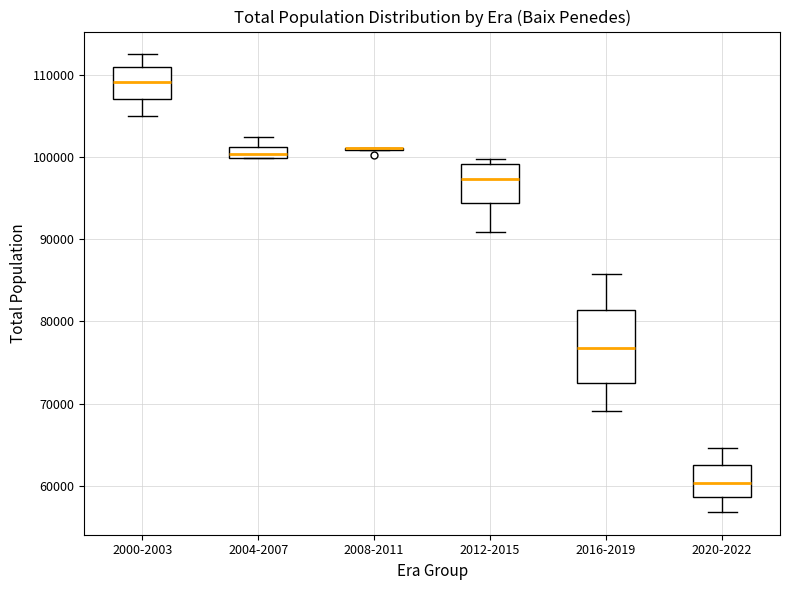

Comparing the boxes themselves (not the whiskers), which one is the tallest?

2016-2019